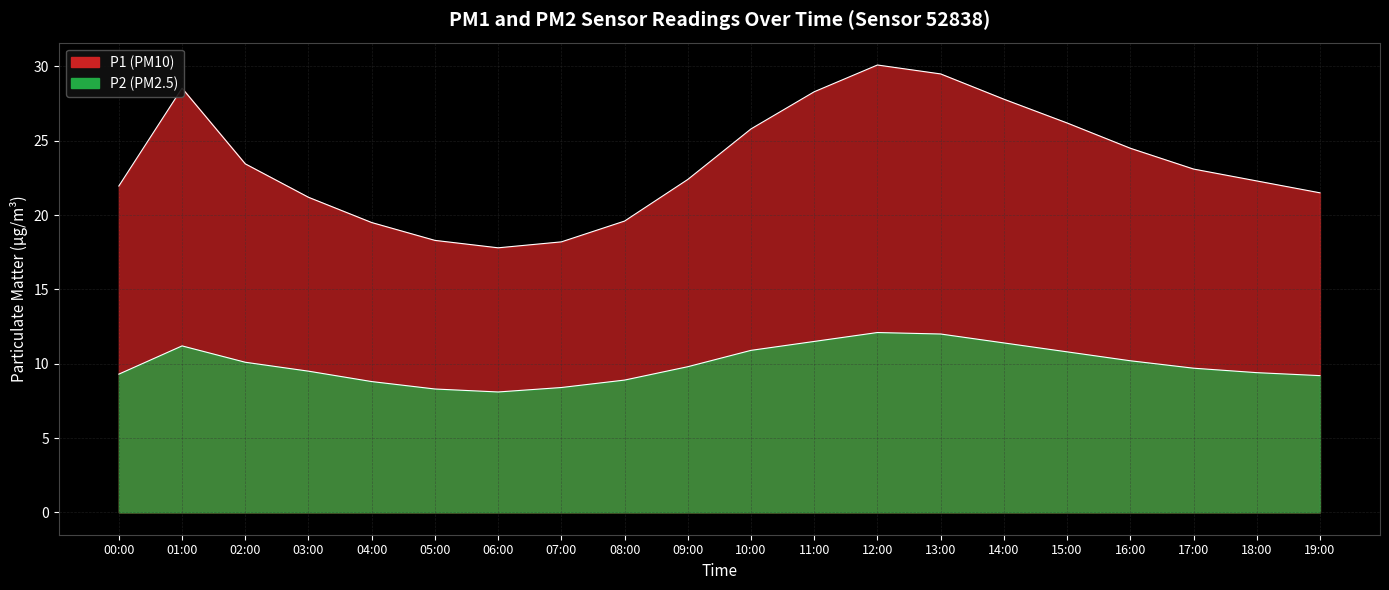

The P1 series shows 12.0 at 19:00. True or false?

False